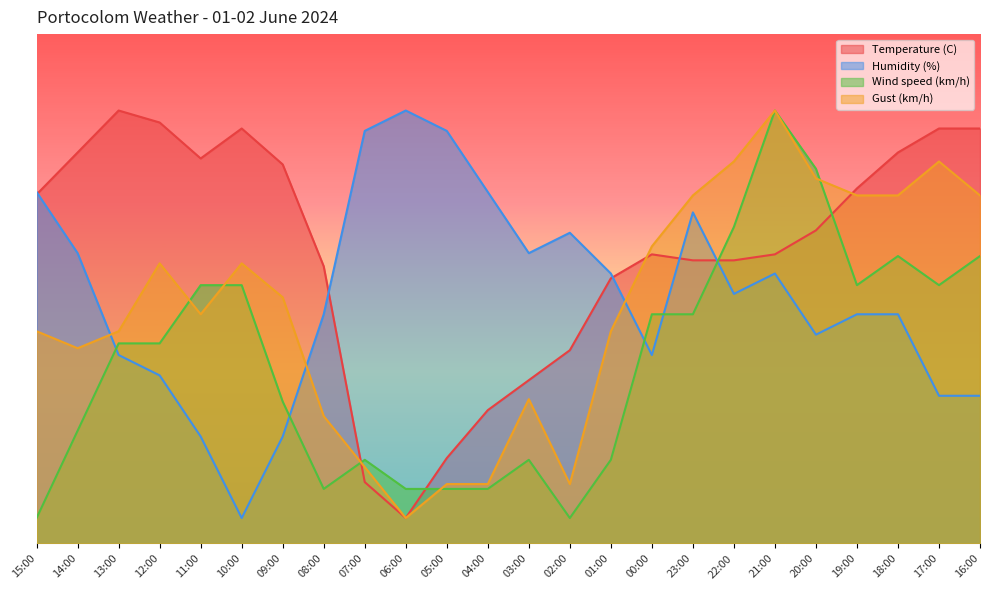

List the labels in order of Temperature (C) value, smallest first.

06:00, 07:00, 05:00, 04:00, 03:00, 02:00, 01:00, 08:00, 23:00, 22:00, 00:00, 21:00, 20:00, 15:00, 19:00, 09:00, 11:00, 14:00, 18:00, 10:00, 17:00, 16:00, 12:00, 13:00